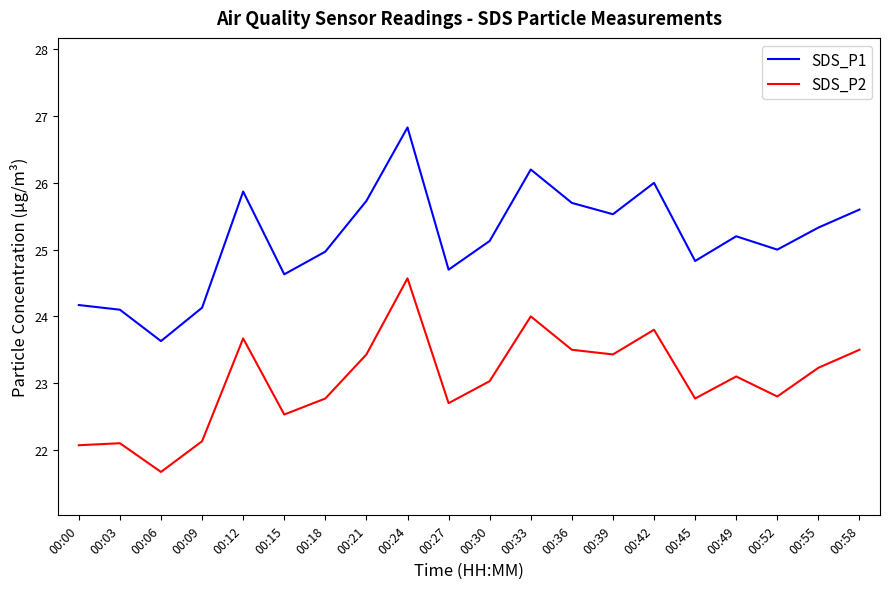

At how many categories does at least one series exceed 23?

20